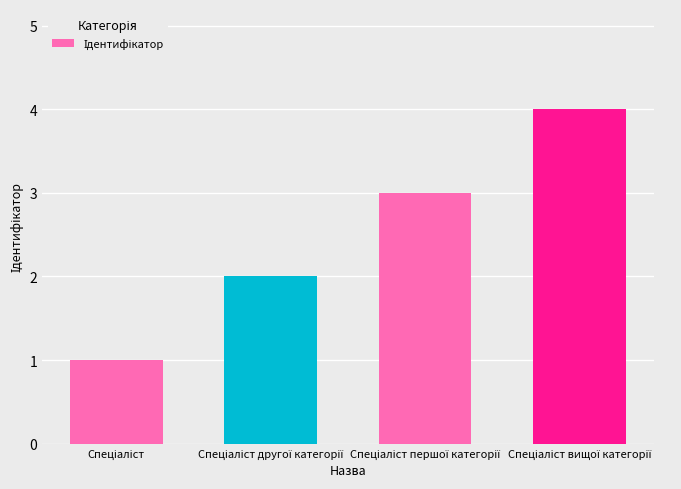

What is the sum of all values?

10